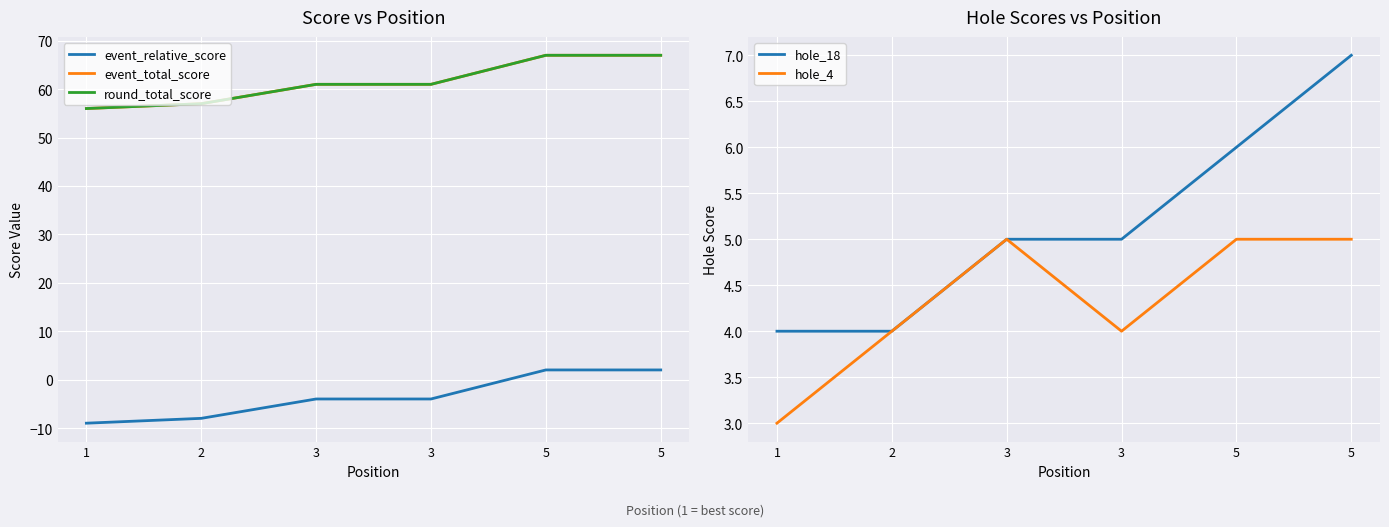

Which label corresponds to the largest value in the chart?

5